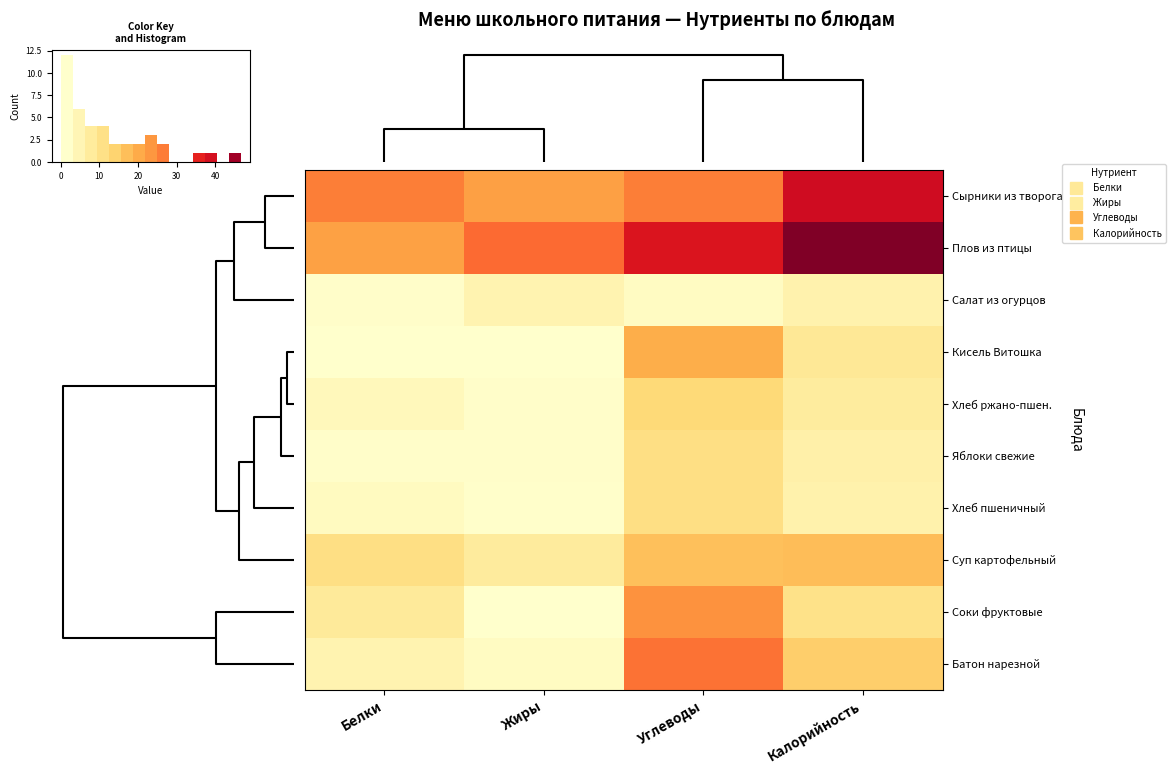

List the series in order of their peak value, highest first.

Плов из птицы, Сырники из творога, Батон нарезной, Соки фруктовые, Кисель Витошка, Суп картофельный, Хлеб ржано-пшен., Яблоки свежие, Хлеб пшеничный, Салат из огурцов